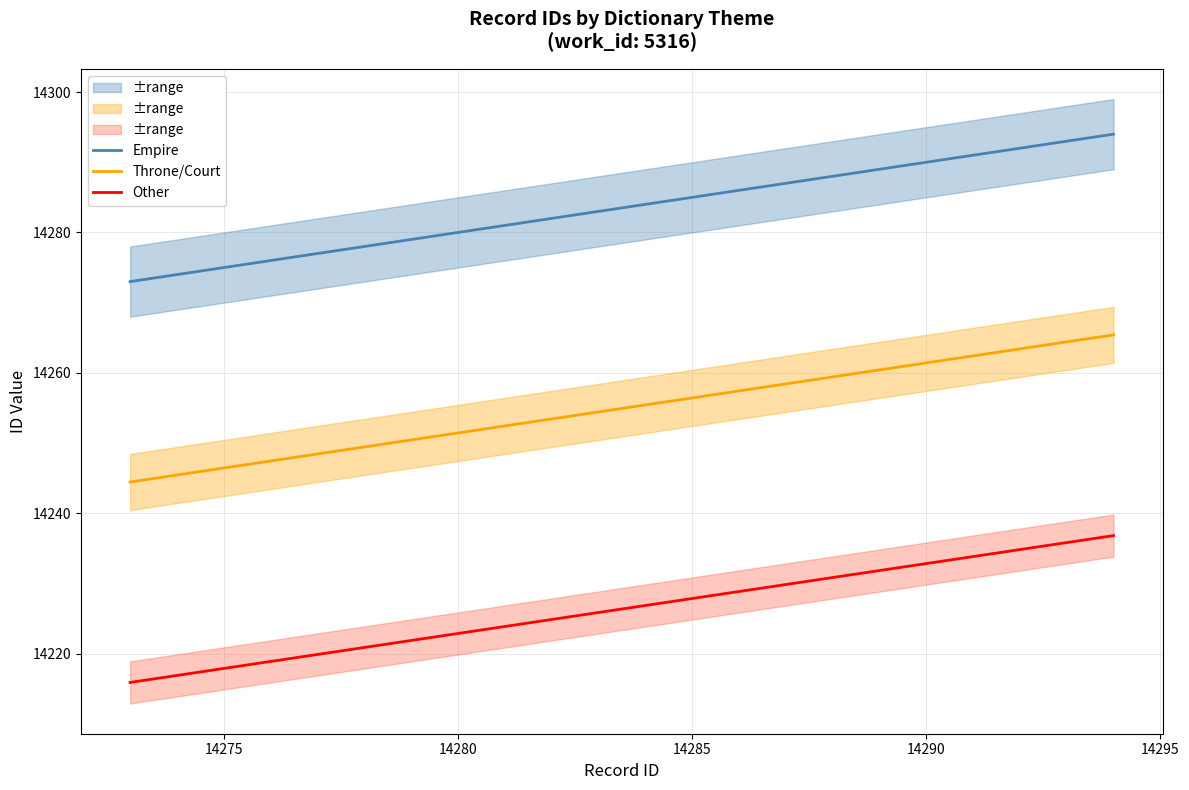

The value of Other at 14290 is 20211.4. True or false?

False